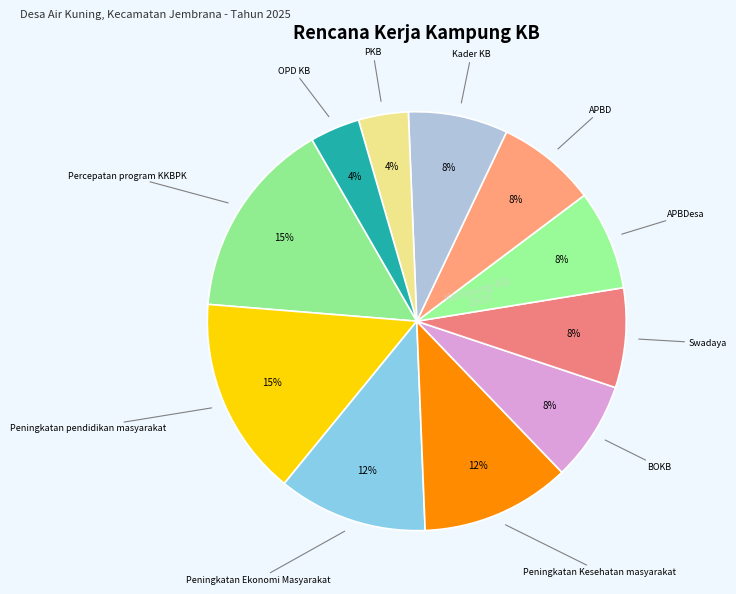

How many slices are in this pie chart?

11